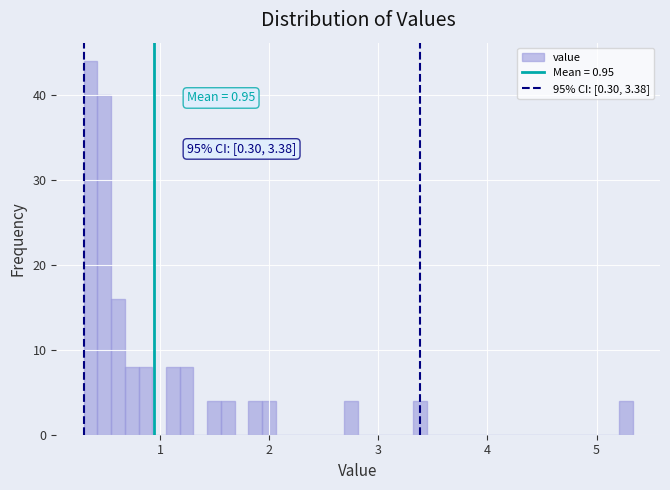

Read against the x-axis, roughly where is the centre of the tallest bar?

0.4